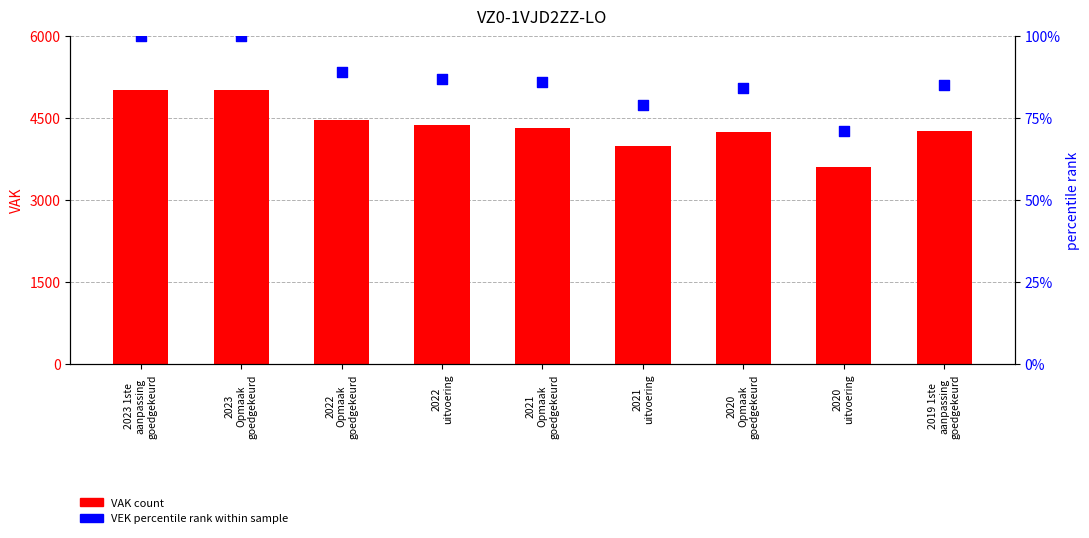

What is the total value across all series at 2021
Opmaak
goedgekeurd?

4406